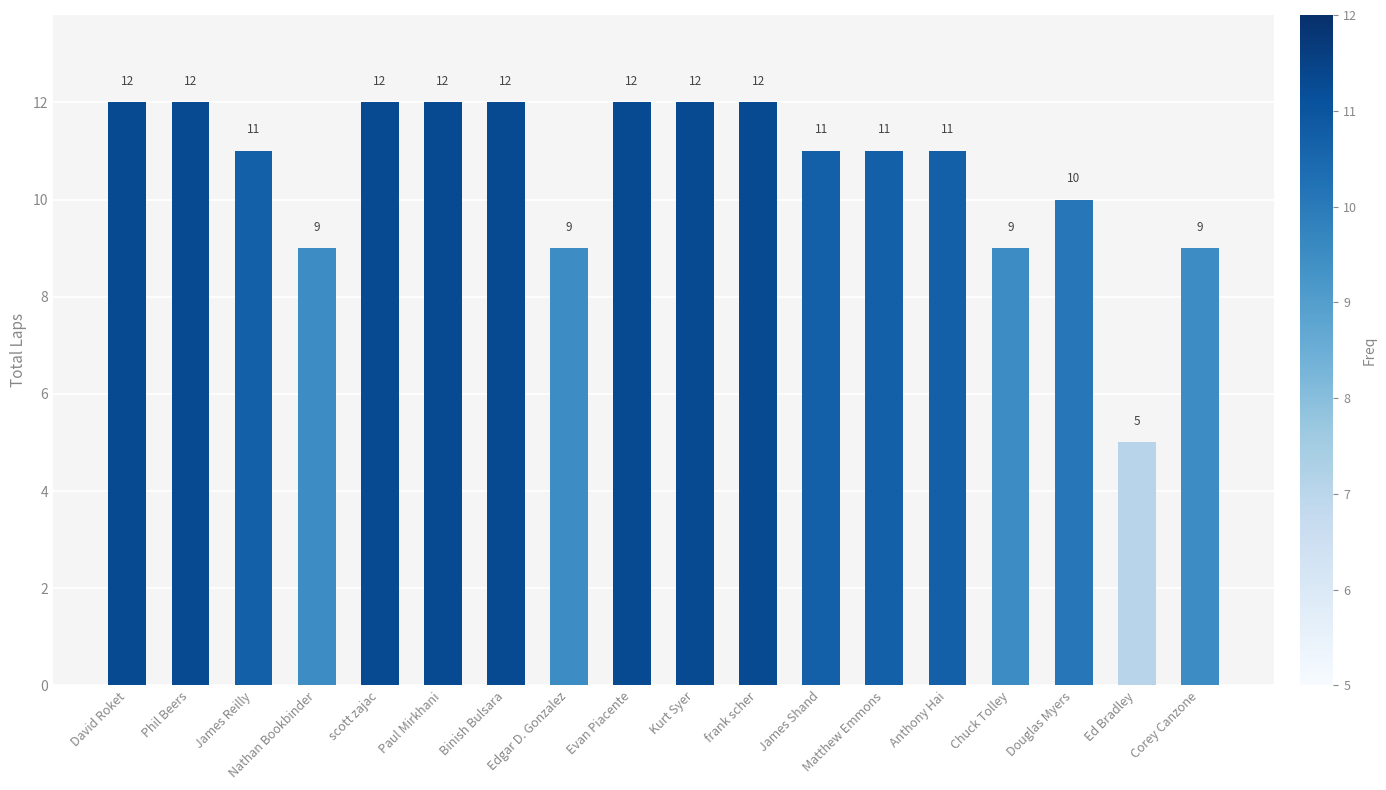

How many bars are there in total?

18